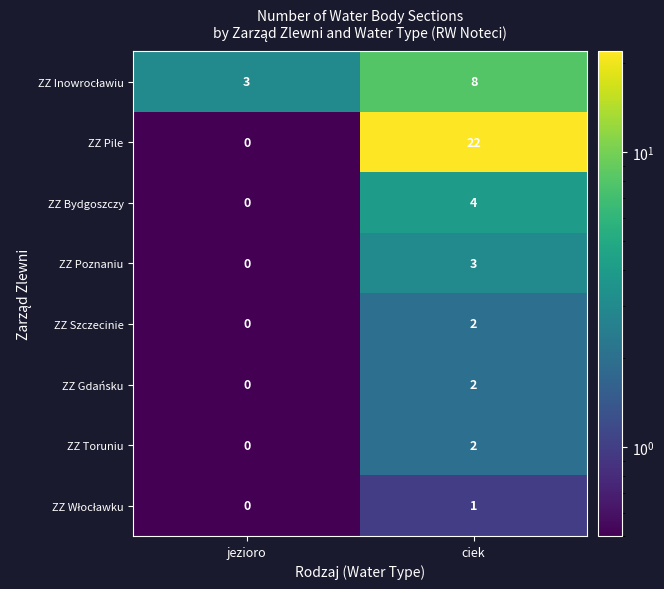

What is the sum of all ZZ Bydgoszczy values?

4